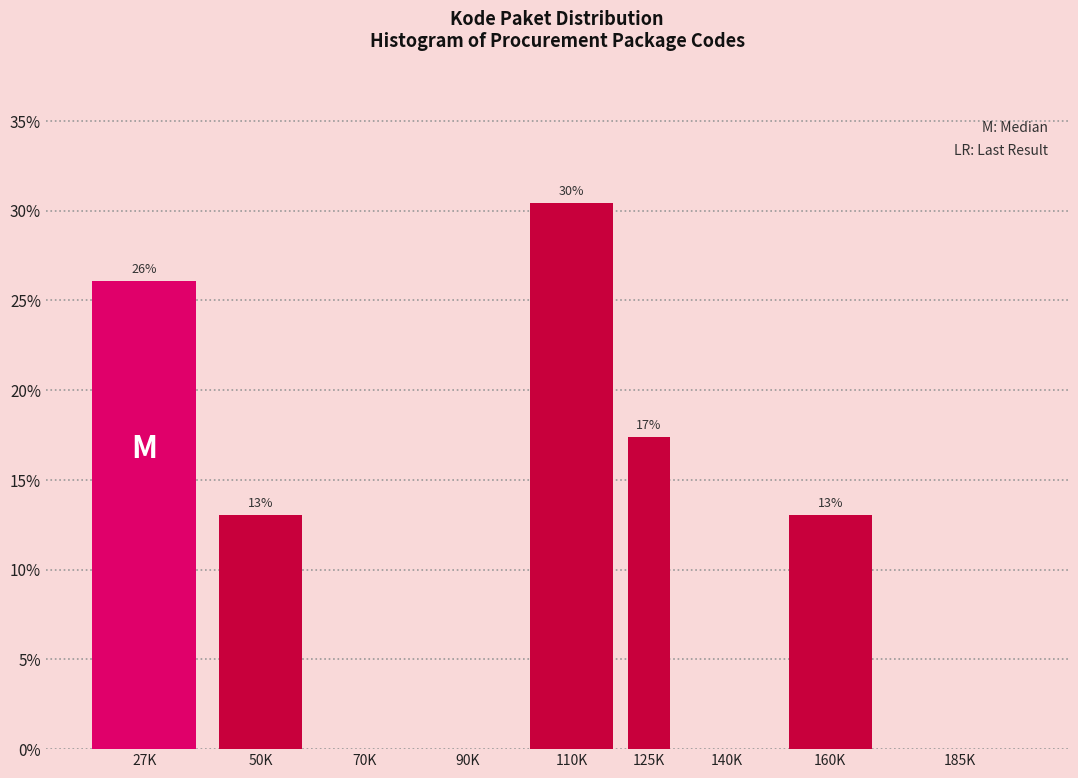

The chart shows a value of 0.0 at 140K. True or false?

True